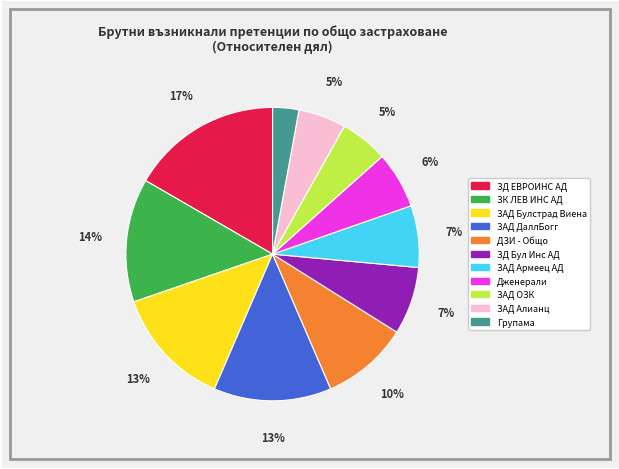

How many slices are in this pie chart?

11